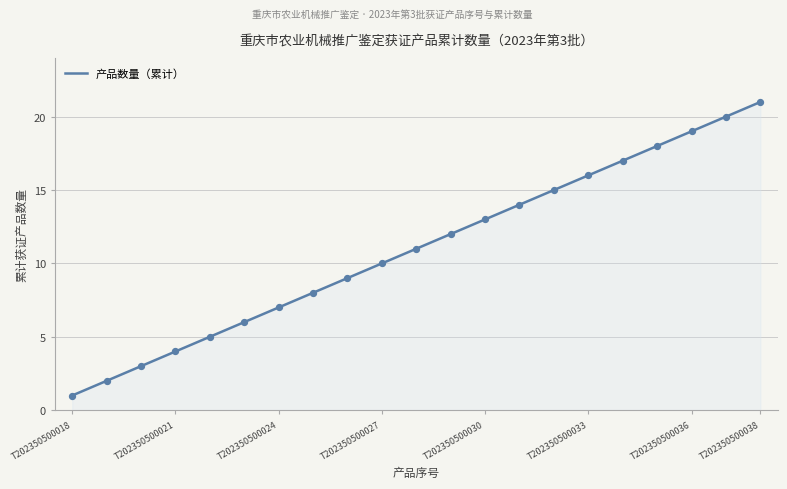

What is the ratio of the value at T202350500029 to the value at T202350500031?

0.9